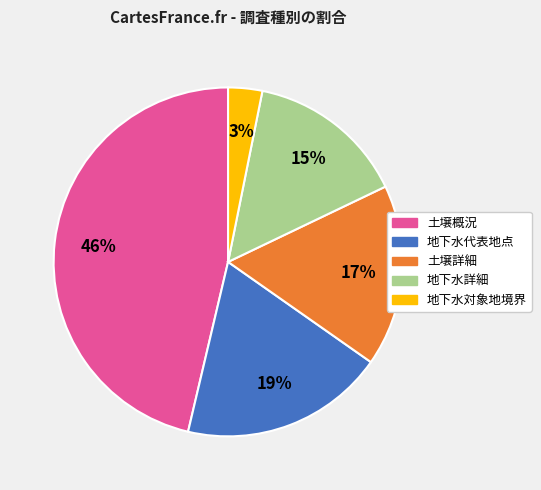

Is there a majority slice in this chart?

No